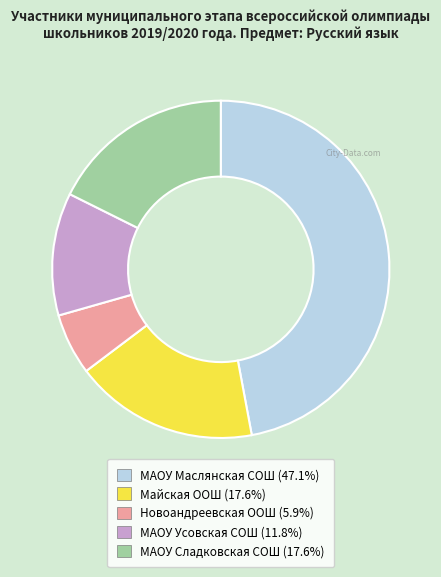

How many slices are in this pie chart?

5